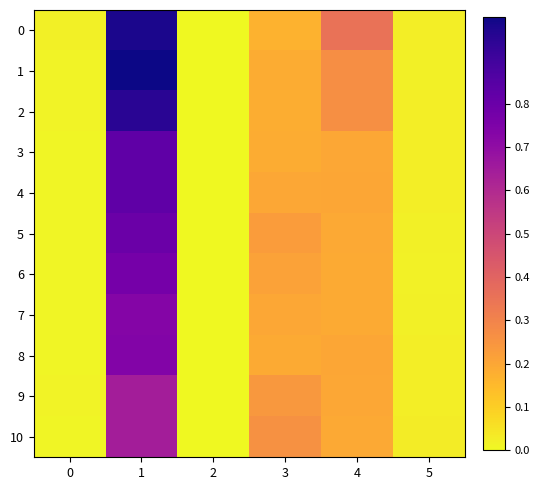

Reading left to right, list all the values displayed in this chart.

0: 0=0.0	1=1.0	2=0.0	3=0.2	4=0.4	5=0.0
1: 0=0.0	1=1.0	2=0.0	3=0.2	4=0.3	5=0.0
2: 0=0.0	1=1.0	2=0.0	3=0.2	4=0.3	5=0.0
3: 0=0.0	1=0.8	2=0.0	3=0.2	4=0.2	5=0.0
4: 0=0.0	1=0.8	2=0.0	3=0.2	4=0.2	5=0.0
5: 0=0.0	1=0.8	2=0.0	3=0.2	4=0.2	5=0.0
6: 0=0.0	1=0.8	2=0.0	3=0.2	4=0.2	5=0.0
7: 0=0.0	1=0.7	2=0.0	3=0.2	4=0.2	5=0.0
8: 0=0.0	1=0.7	2=0.0	3=0.2	4=0.2	5=0.0
9: 0=0.0	1=0.6	2=0.0	3=0.2	4=0.2	5=0.0
10: 0=0.0	1=0.6	2=0.0	3=0.3	4=0.2	5=0.0